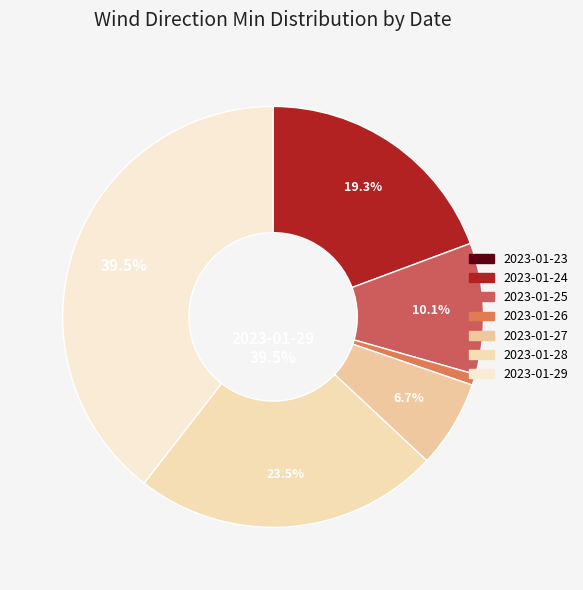

Rank the categories by value from lowest to highest.

2023-01-23, 2023-01-26, 2023-01-27, 2023-01-25, 2023-01-24, 2023-01-28, 2023-01-29